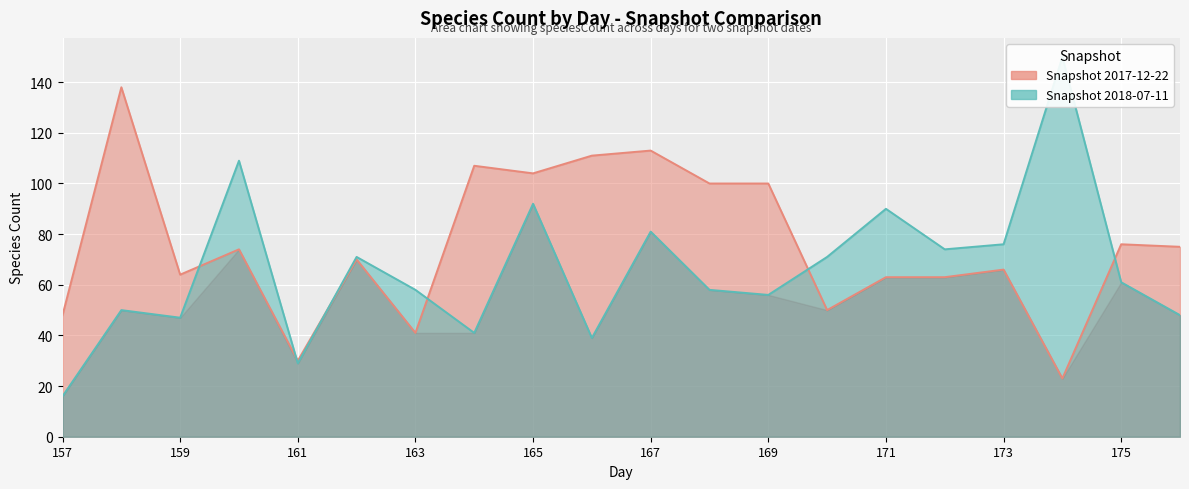

What is the value of the 2017-12-22 point at the 5th from the left?

30